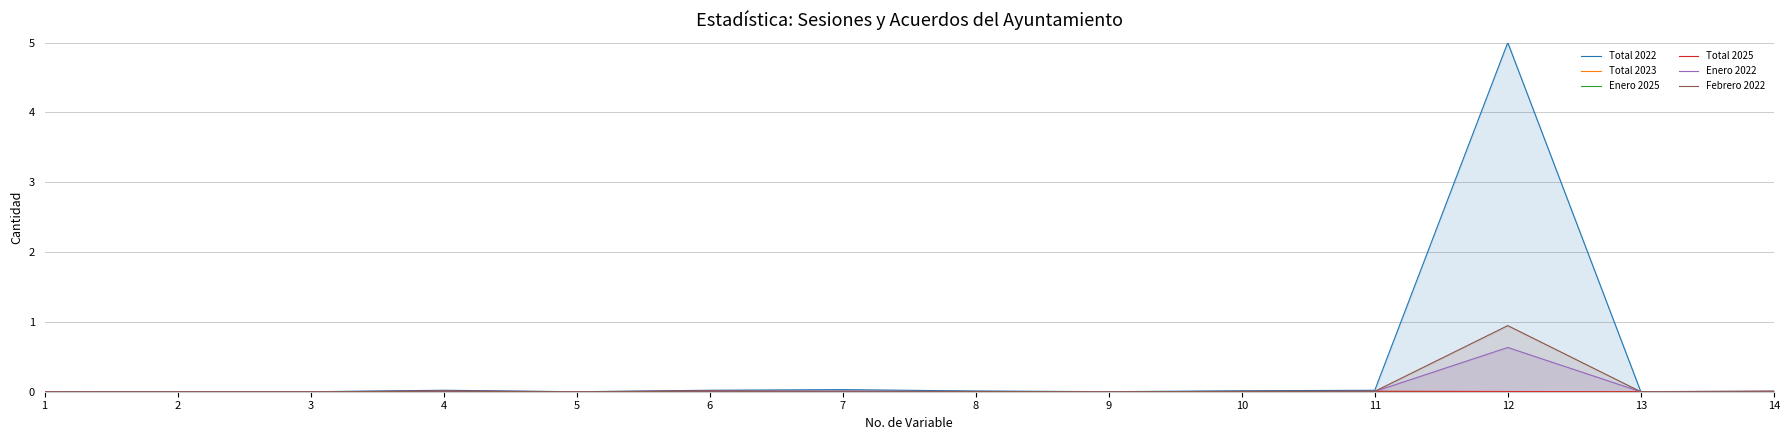

Which series ends up on top after the final intersection of Enero 2022 and Febrero 2022?

Febrero 2022